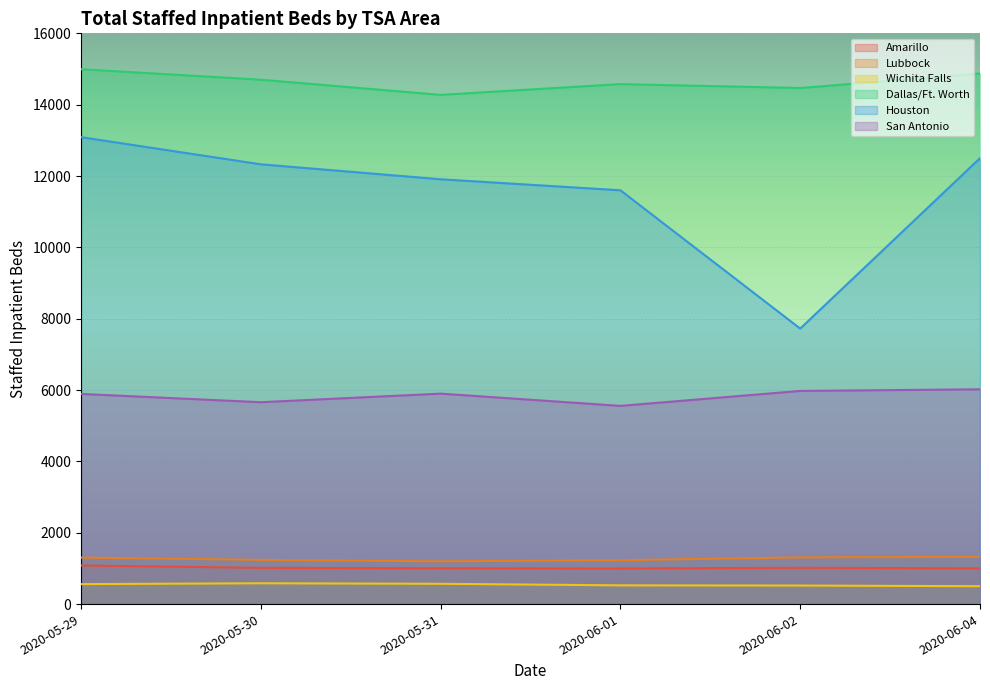

True or false: Dallas/Ft. Worth and Amarillo intersect in this chart.

False